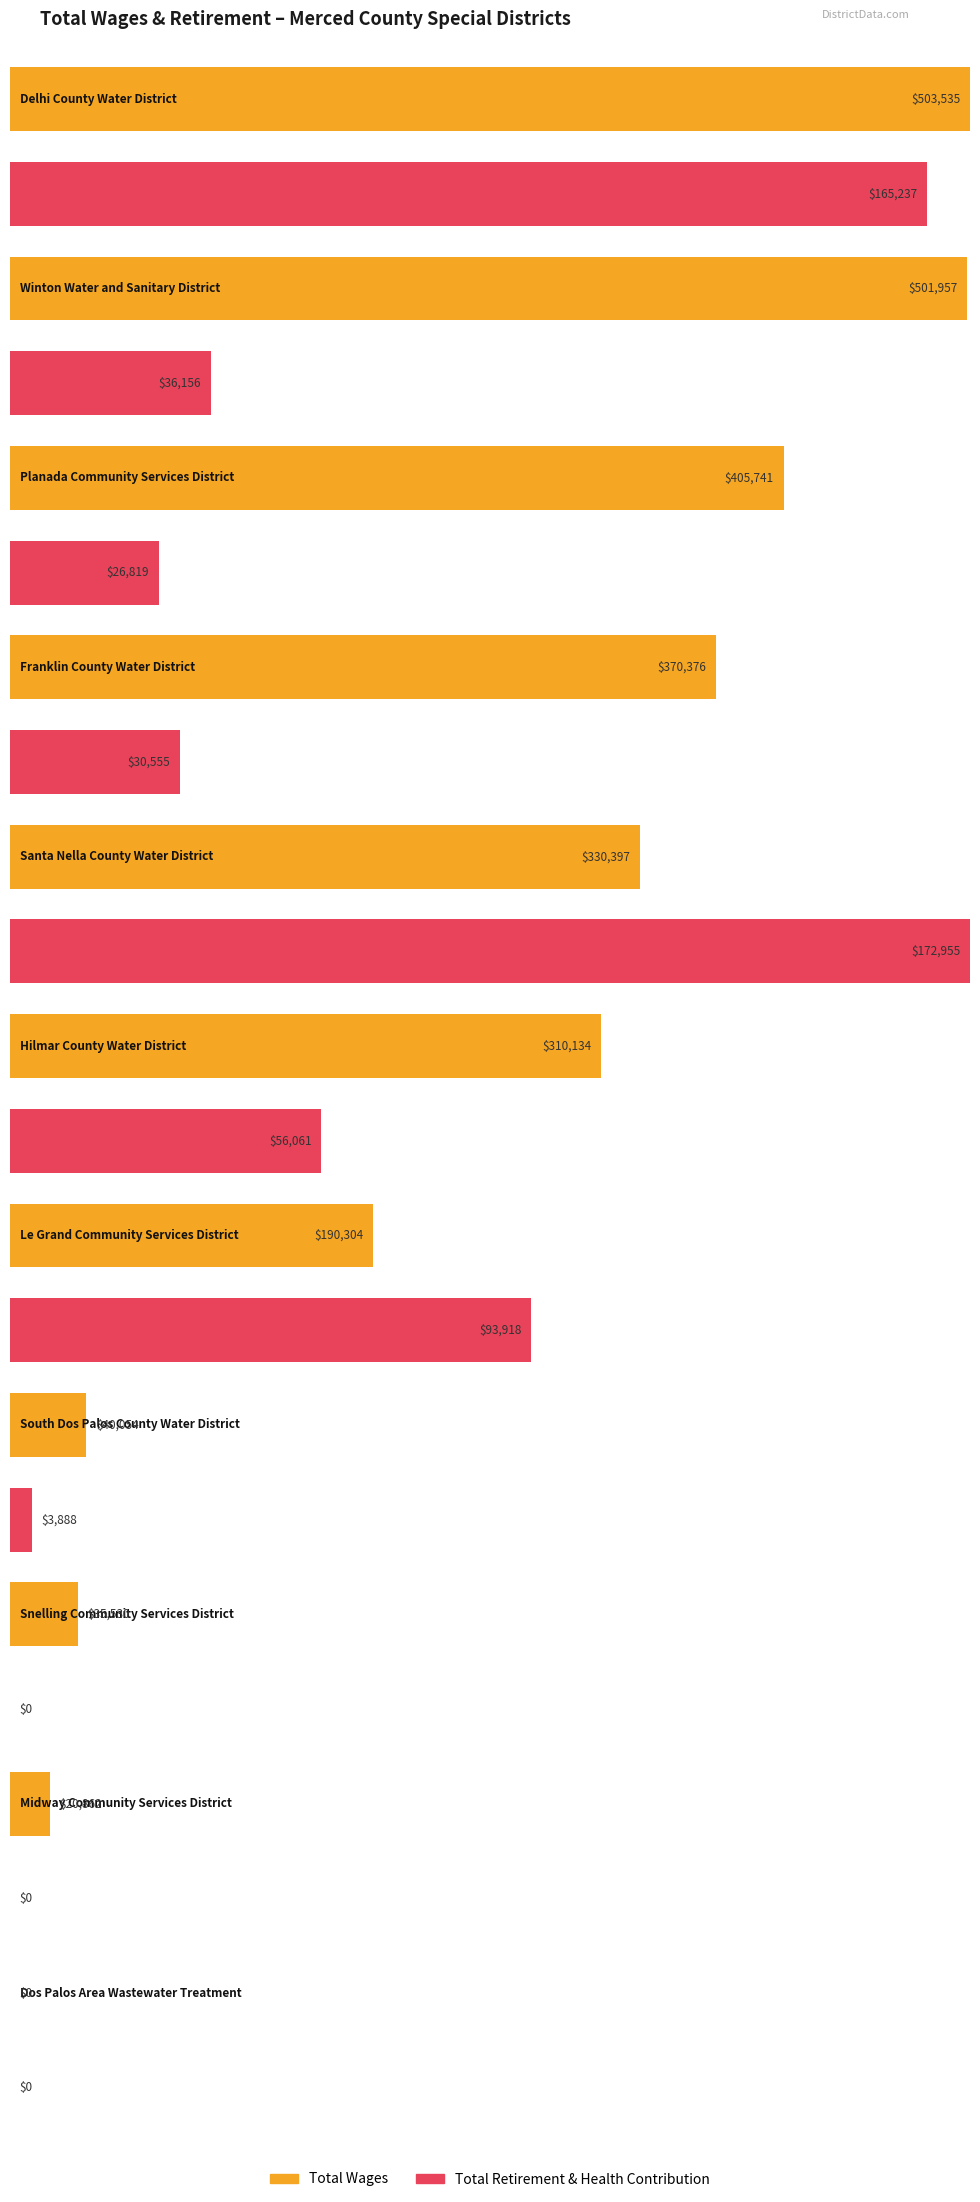

What is the sum of the Total Retirement & Health Contribution values at South Dos Palos County Water District and Winton Water and Sanitary District?

40044